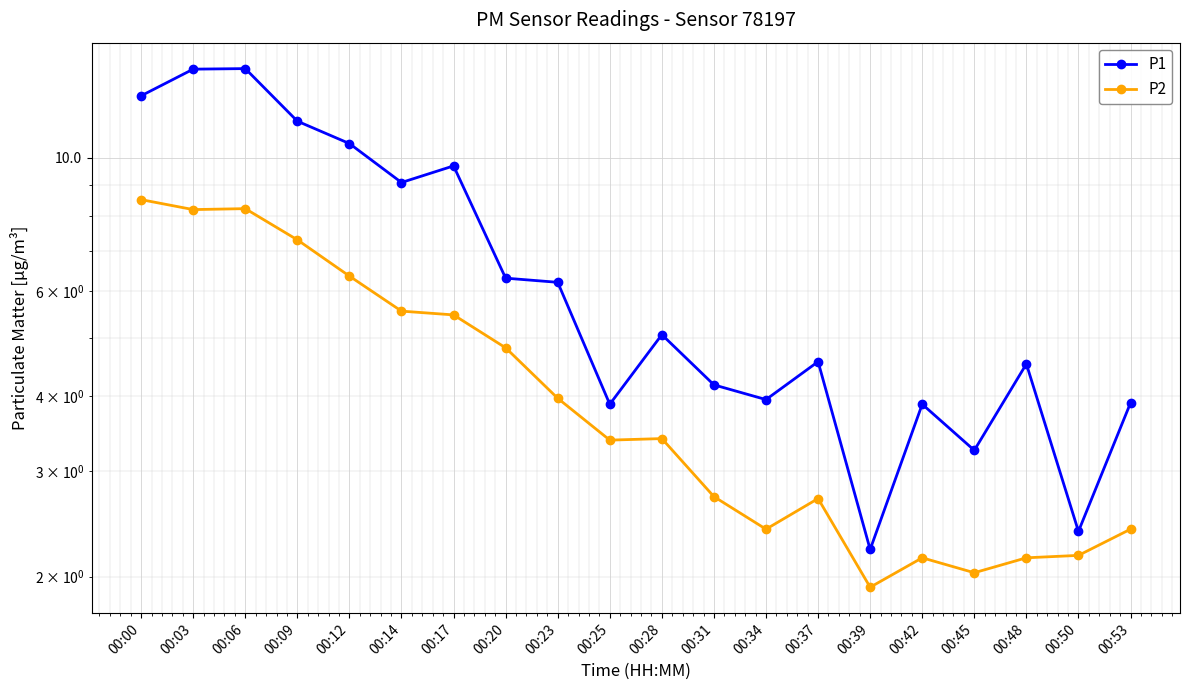

How many distinct data groups are displayed?

2